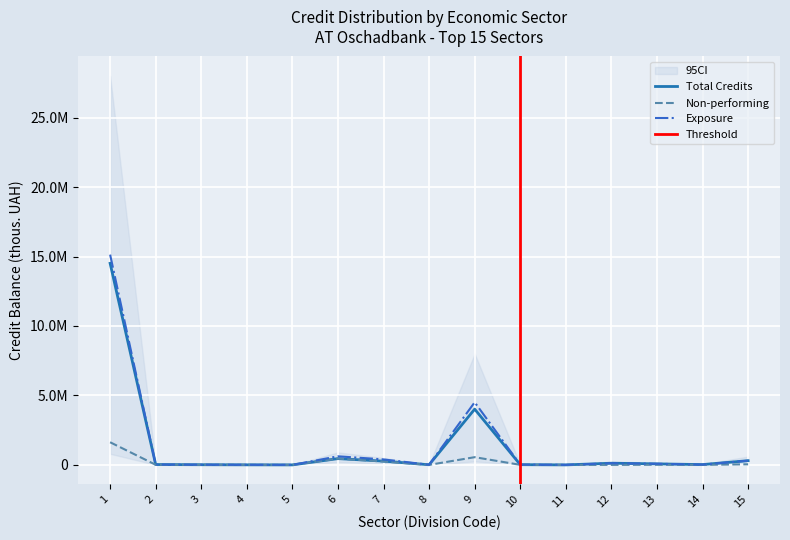

What is the value of the Non-performing (usogo) point at the 12th from the left?

128.5